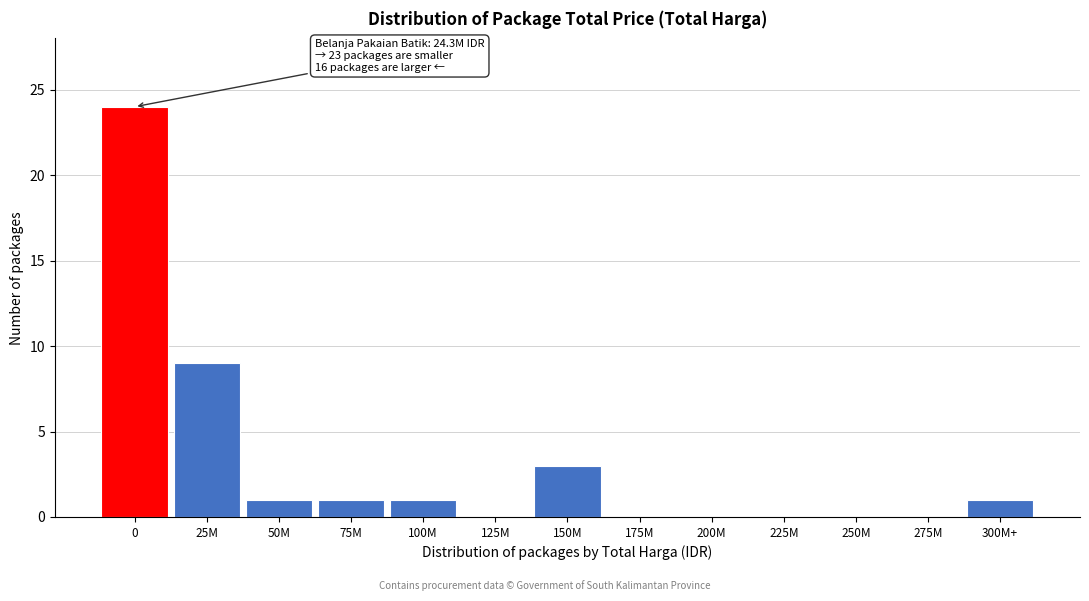

Reading left to right, list all the values displayed in this chart.

0=24	25M=9	50M=1	75M=1	100M=1	125M=0	150M=3	175M=0	200M=0	225M=0	250M=0	275M=0	300M+=1